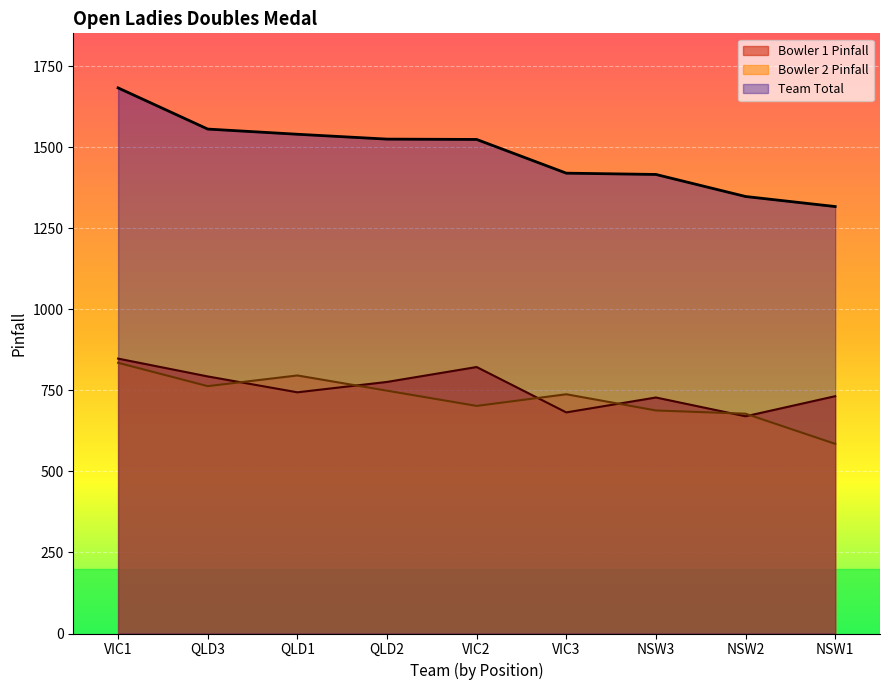

Where is the first local maximum for Bowler 1 Pinfall?

VIC2